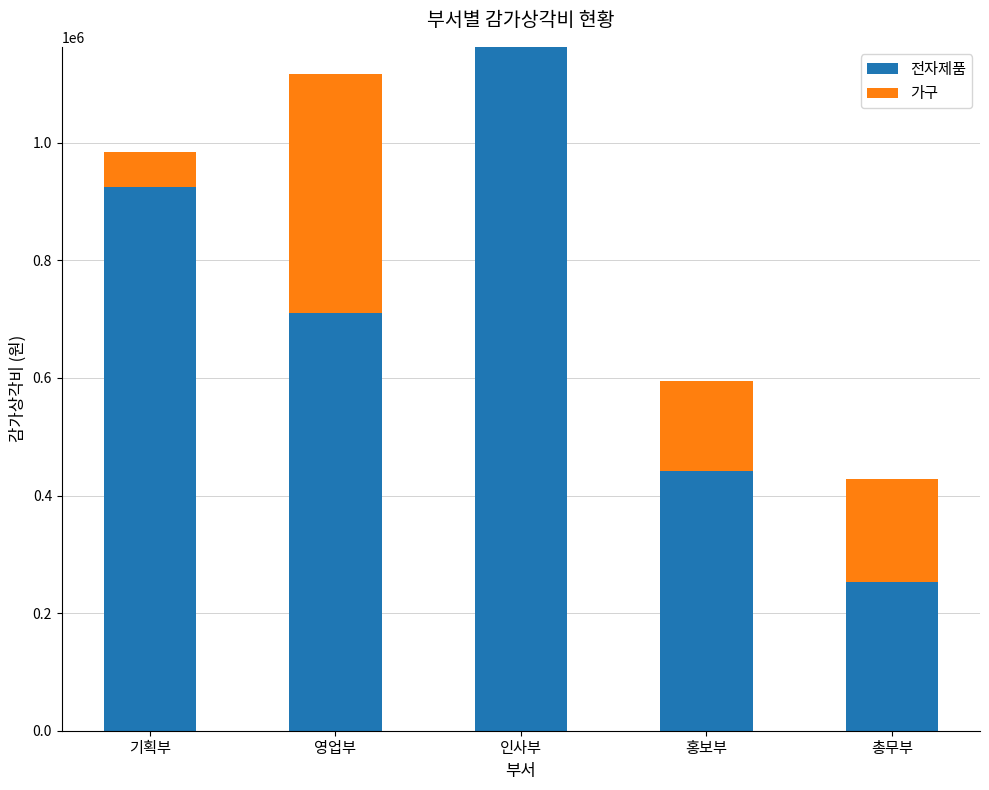

Reading left to right, what are the values for 전자제품?

기획부=924500	영업부=710000	인사부=1162999	홍보부=442000	총무부=253333